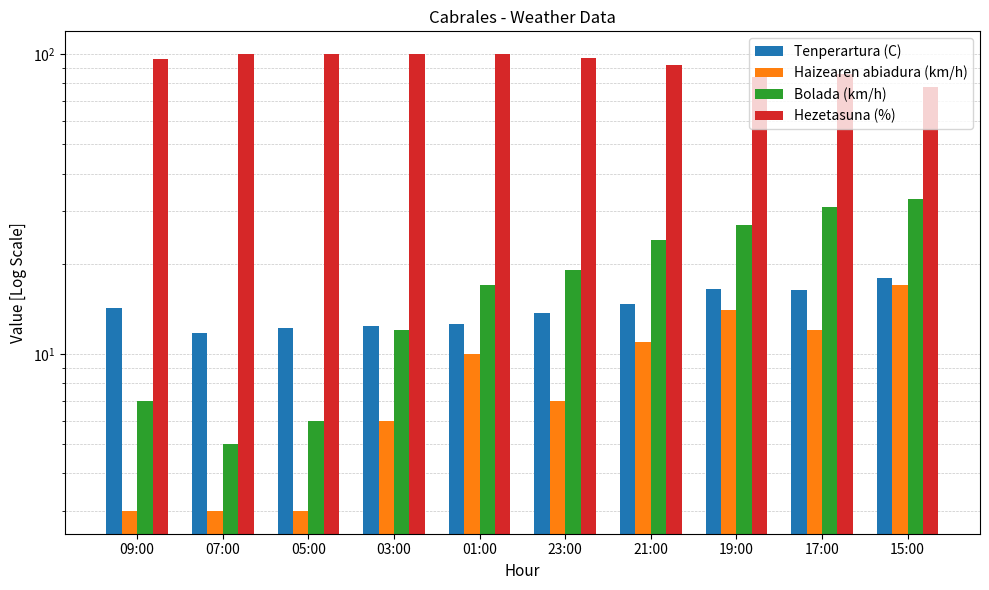

What is the label of the 10th bar from the left?

15:00